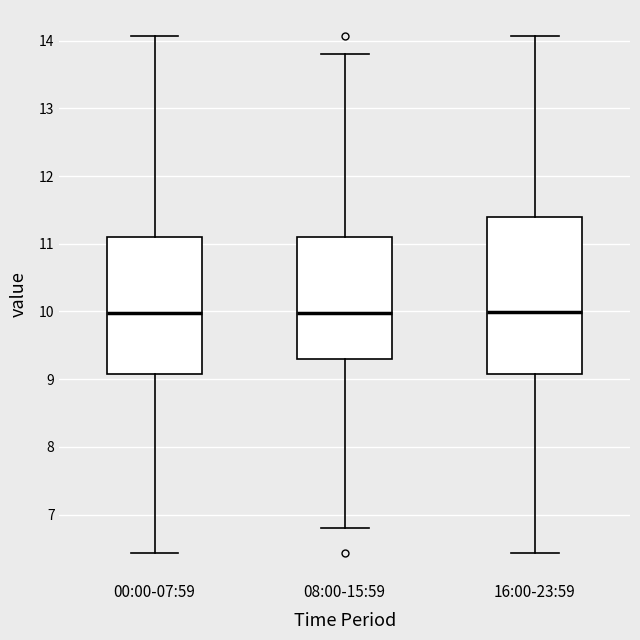

Comparing the boxes themselves (not the whiskers), which one is the tallest?

16:00-23:59